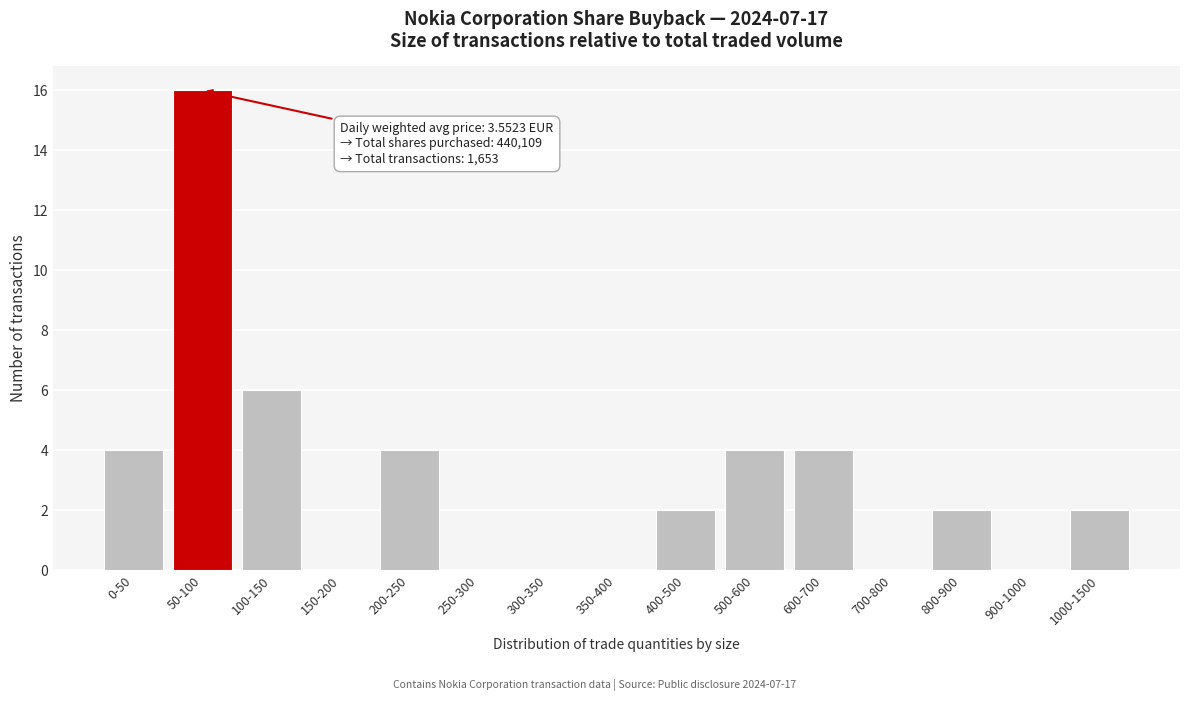

Reading left to right, list all the values displayed in this chart.

0-50=4	50-100=16	100-150=6	150-200=0	200-250=4	250-300=0	300-350=0	350-400=0	400-500=2	500-600=4	600-700=4	700-800=0	800-900=2	900-1000=0	1000-1500=2